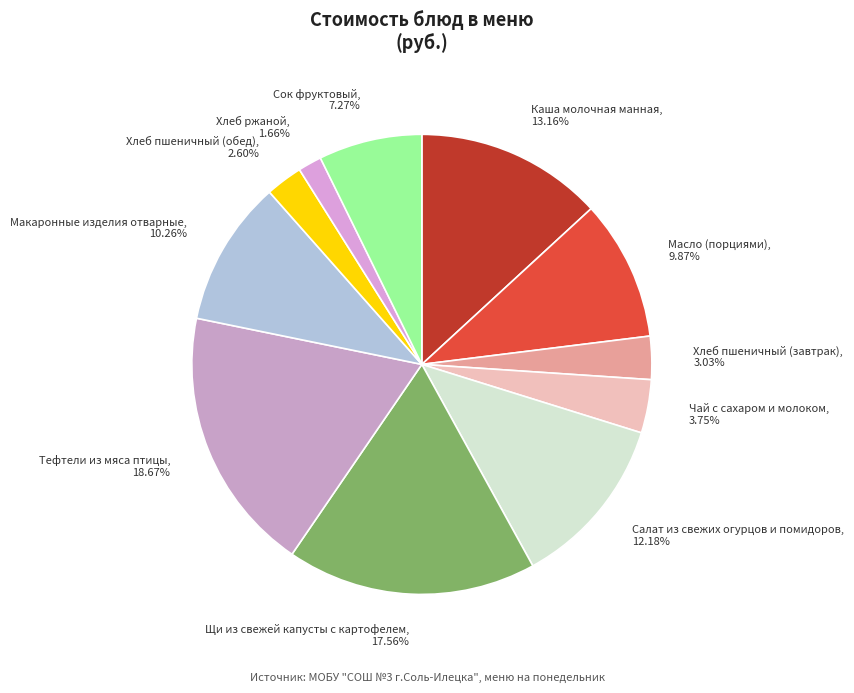

To the nearest percent, what is the difference between the largest and smallest slice percentages?

17%